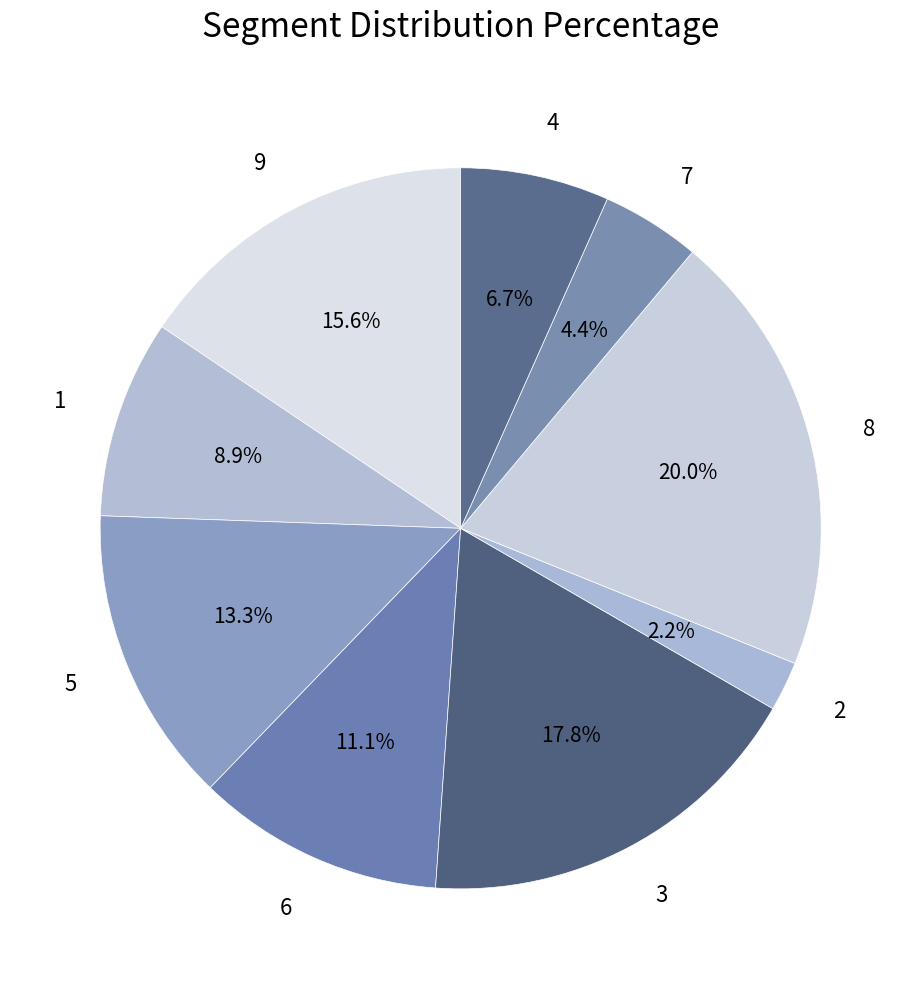

Is the sum of 2 and 1 greater than half?

No